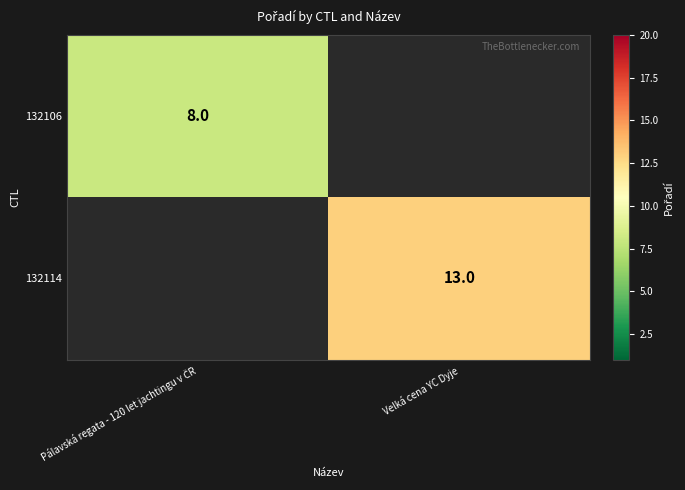

Is it true that 132114 equals 13 at Velká cena YC Dyje?

True